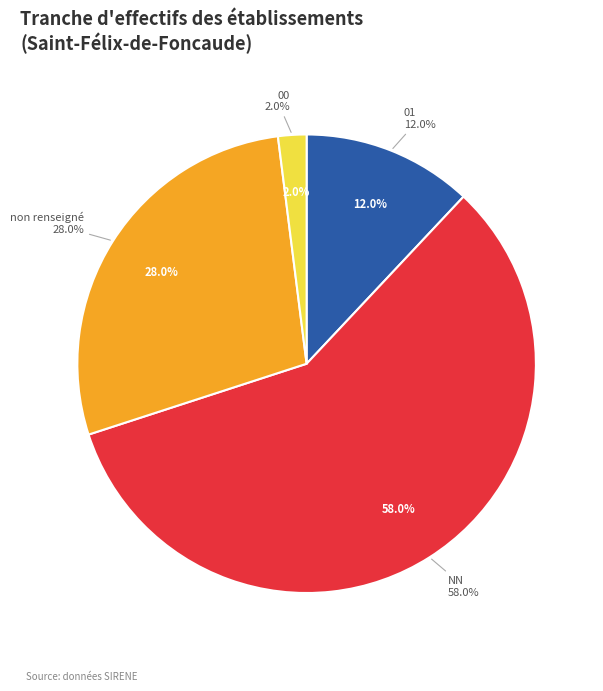

Does 05 account for over 50% of the chart?

No